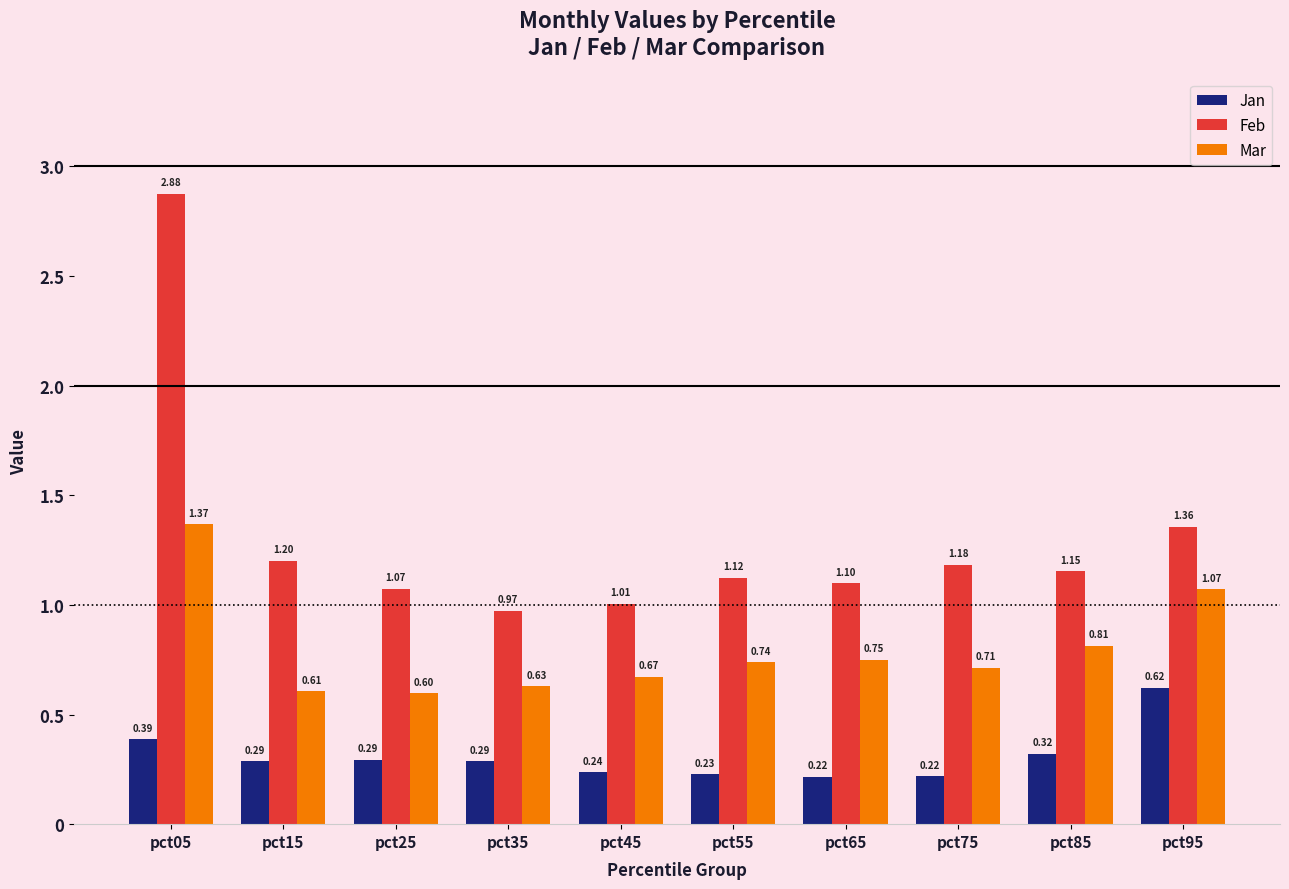

Where does the Feb series first go above 1?

pct05